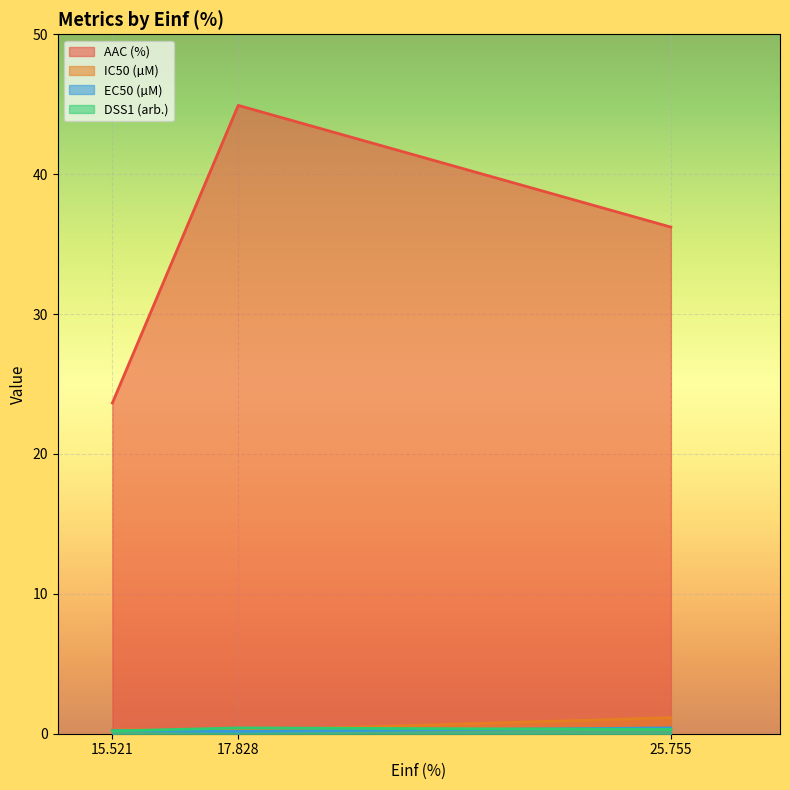

What is the average value of the IC50 (µM) series?

0.5